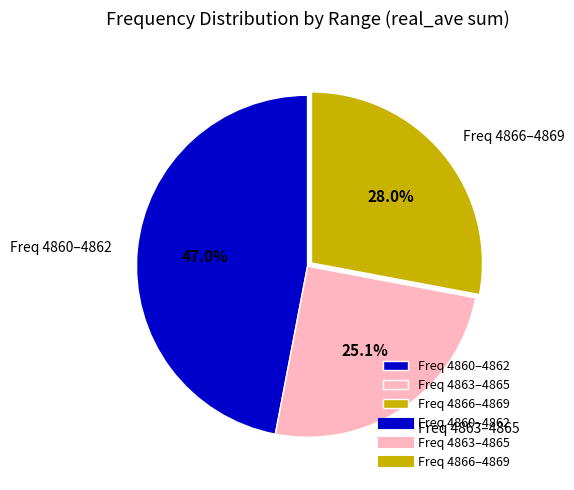

Which category has the smallest portion of the pie?

Freq 4863–4865